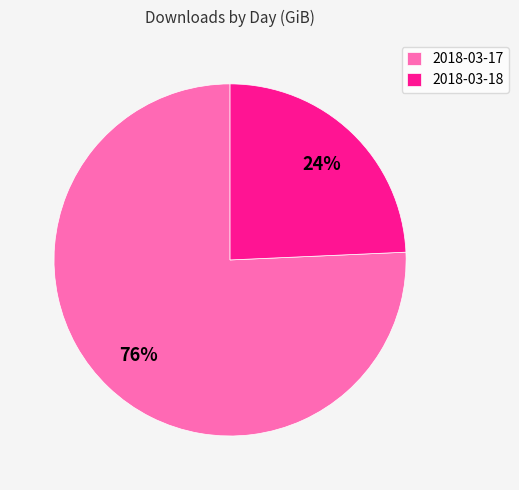

Do 2018-03-17 and 2018-03-18 together represent more than half of the pie?

Yes